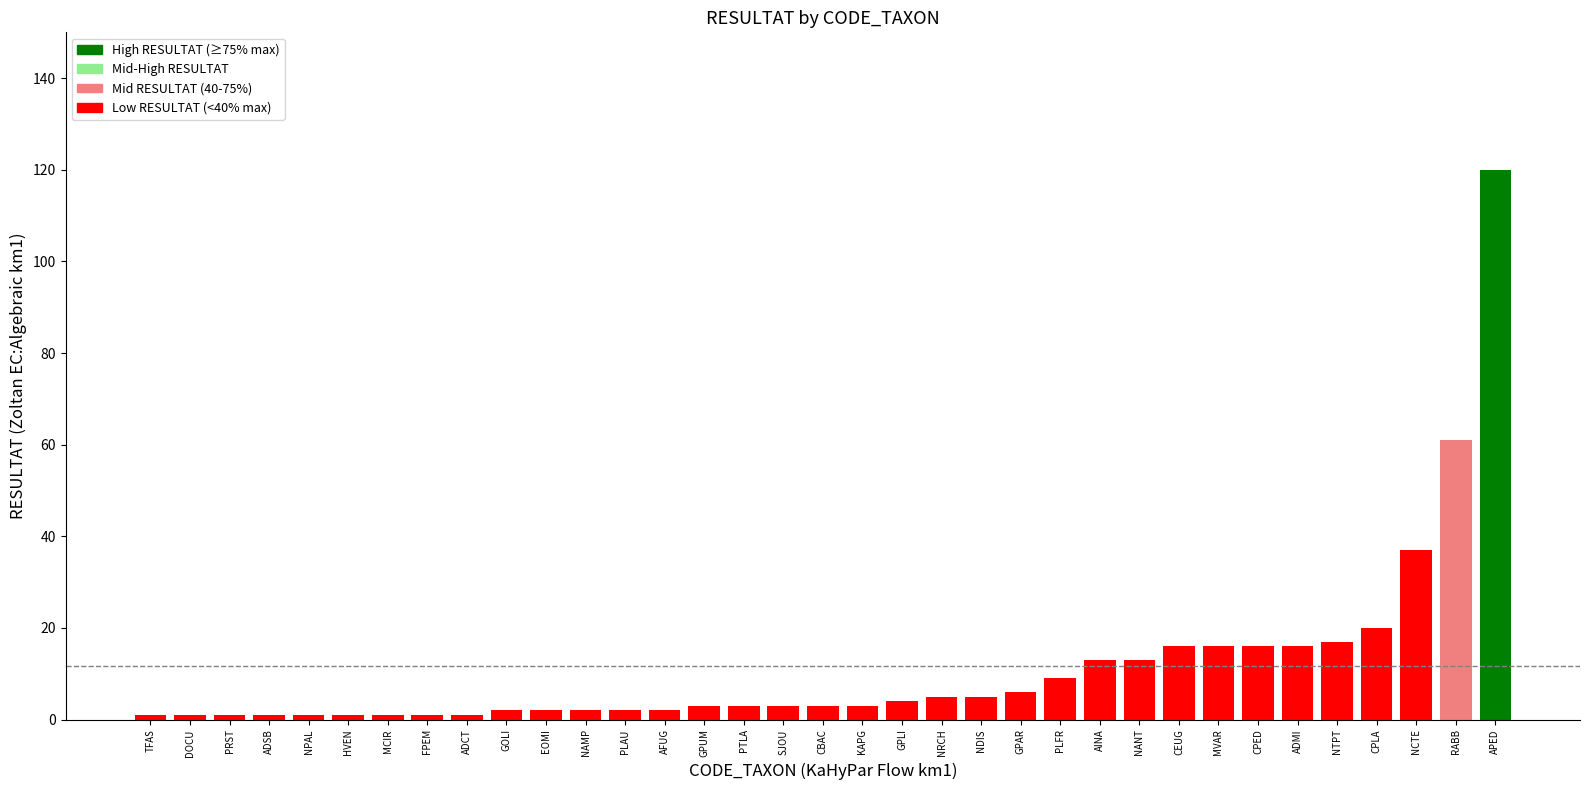

Is it true that the value at CEUG is 27?

False